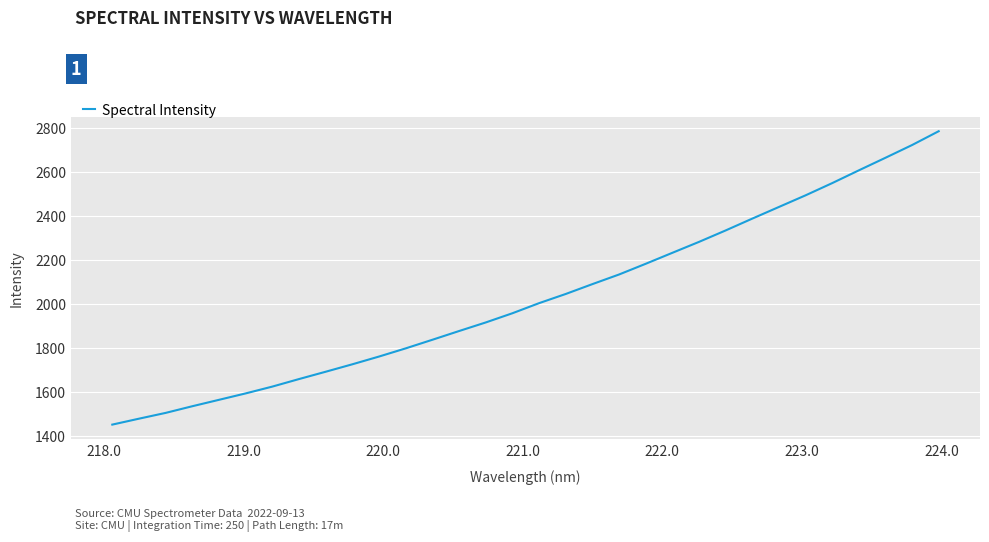

What is the difference between the maximum and minimum values?

1333.5